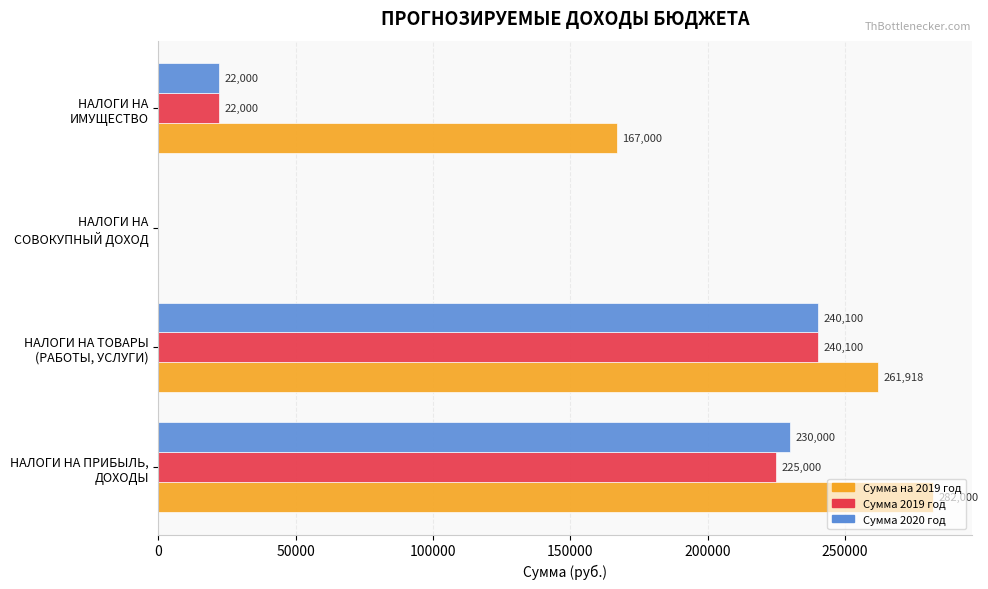

Which category has the highest value in the Сумма 2019 год series?

НАЛОГИ НА ТОВАРЫ
(РАБОТЫ, УСЛУГИ)